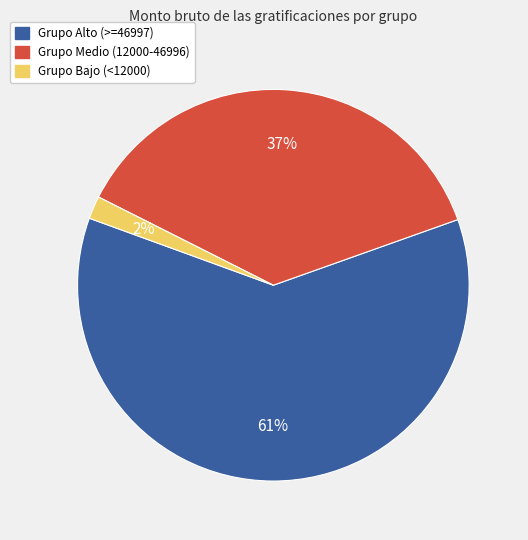

To the nearest percent, what portion does Grupo Bajo (<12000) represent?

2%